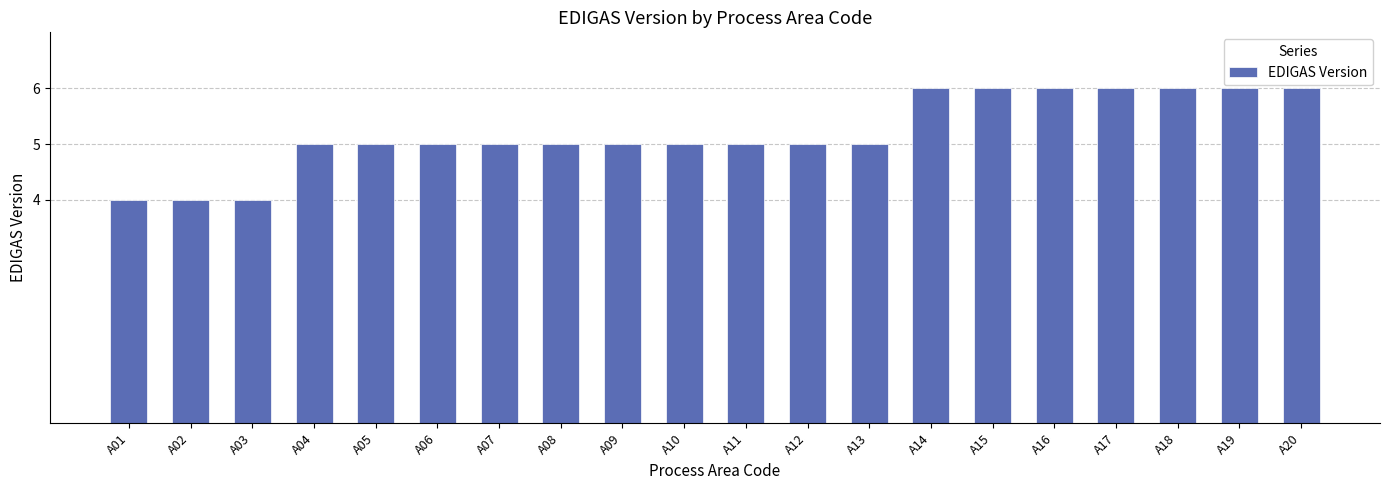

Between A07 and A18, which is larger?

A18